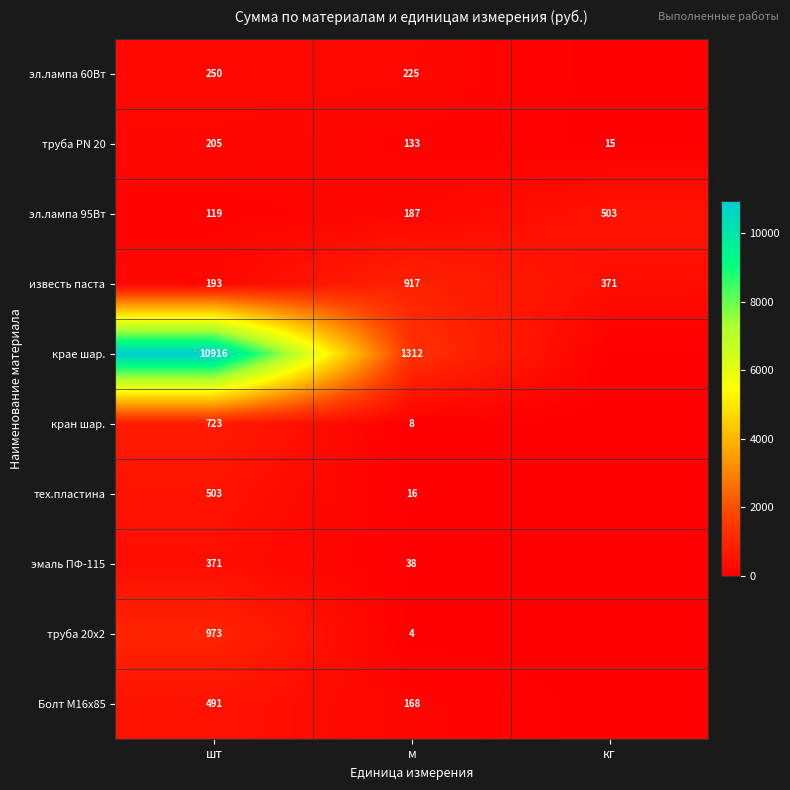

What is the difference between the maximum and minimum values in the известь паста series?

724